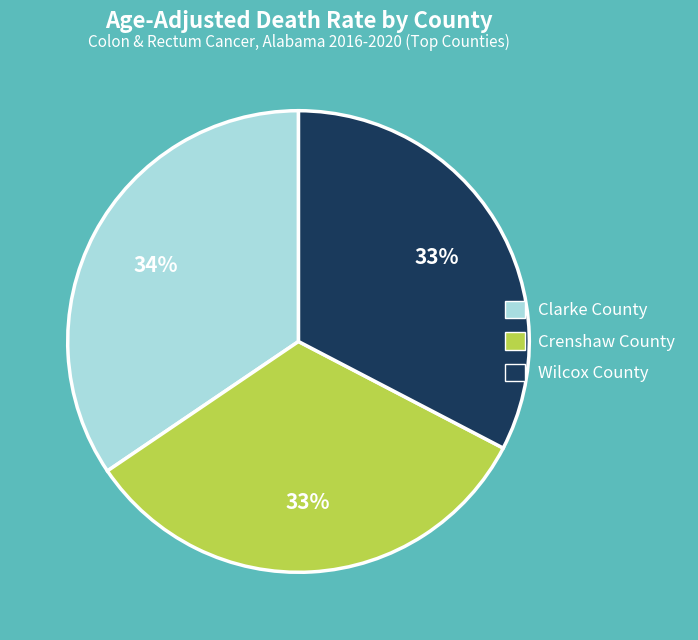

Is there a majority slice in this chart?

No